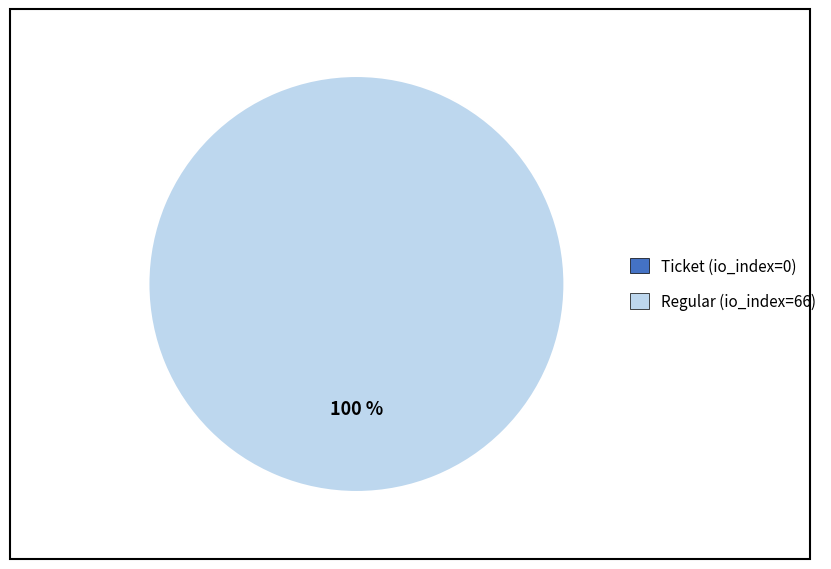

What is the change in value from Ticket (io_index=0) to Regular (io_index=66)?

+66